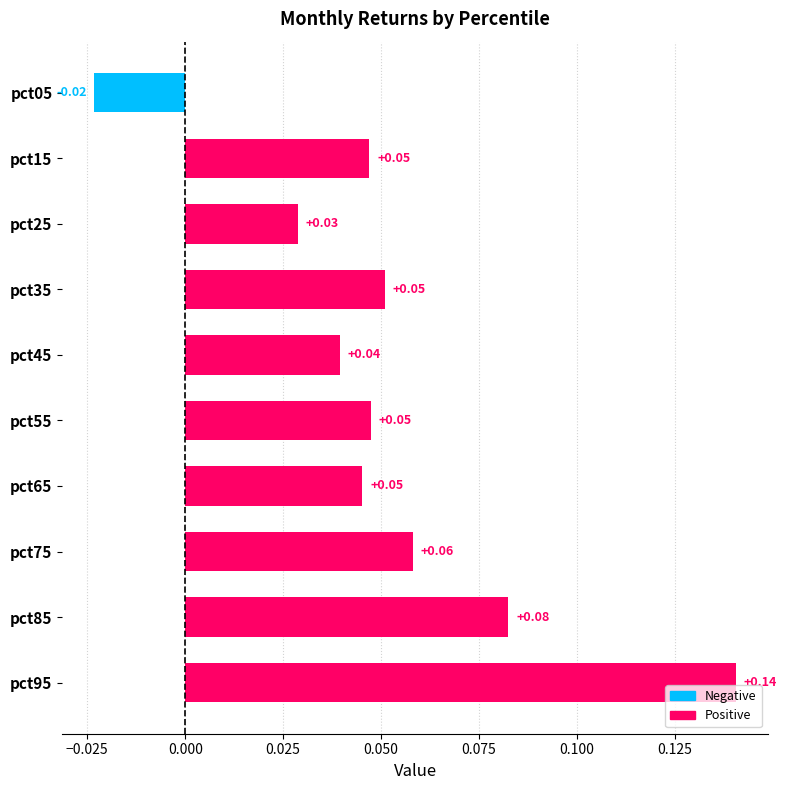

Which has a higher value, pct95 or pct45?

pct95